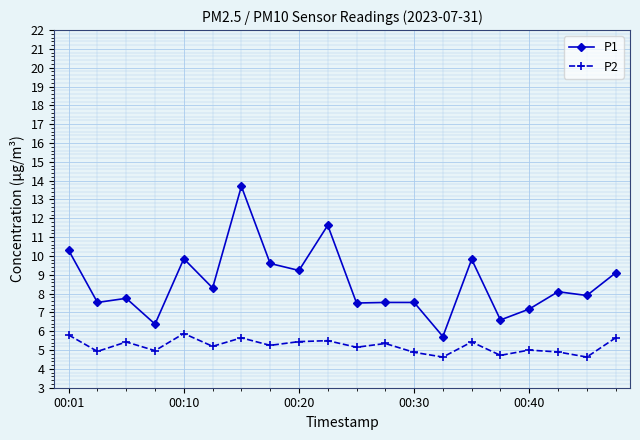

Which series has the largest range (max minus min)?

P1